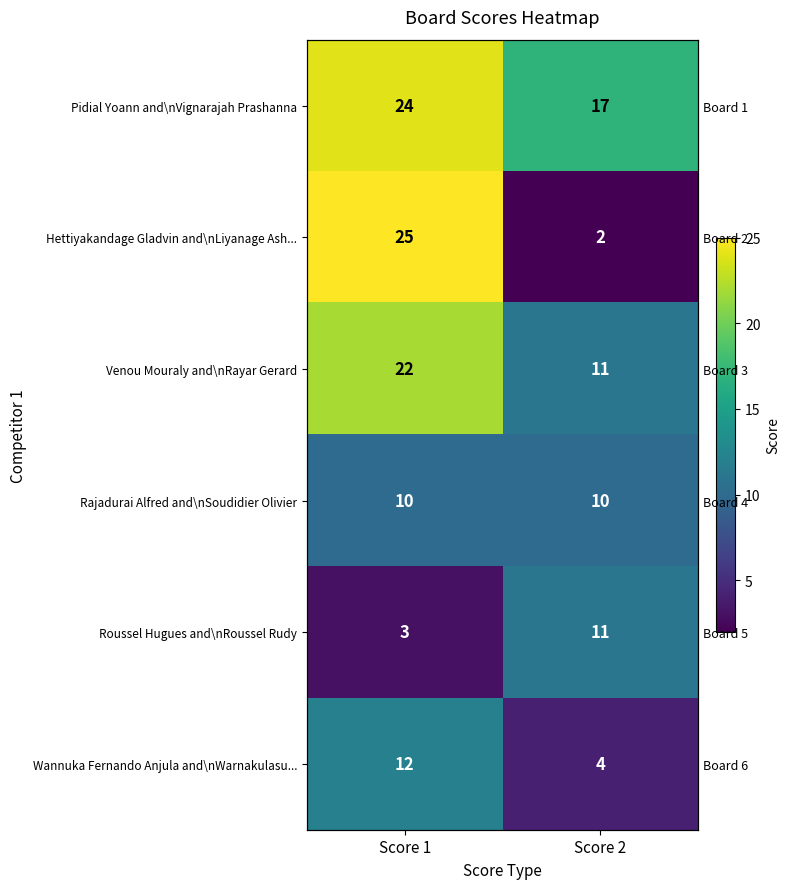

How many Roussel Hugues and\nRoussel Rudy values are between 3 and 11?

2